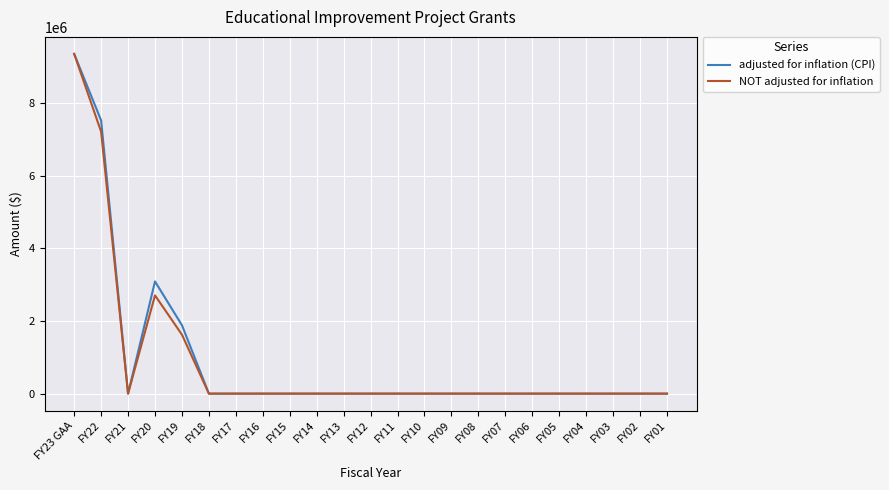

At which category is the sum across all series the highest?

FY23 GAA